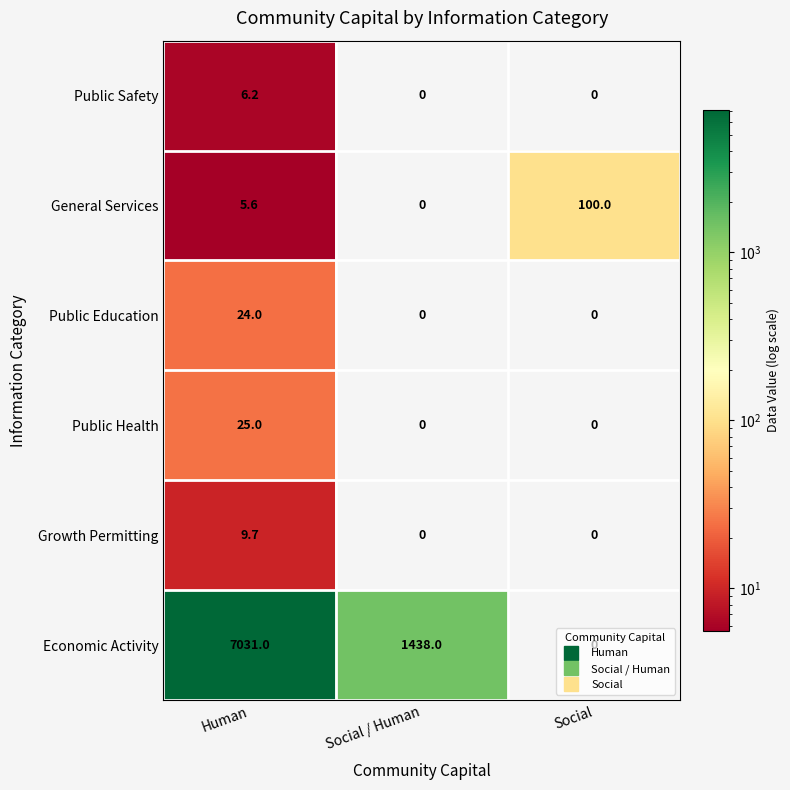

Which category has the highest value in the Economic Activity series?

Human